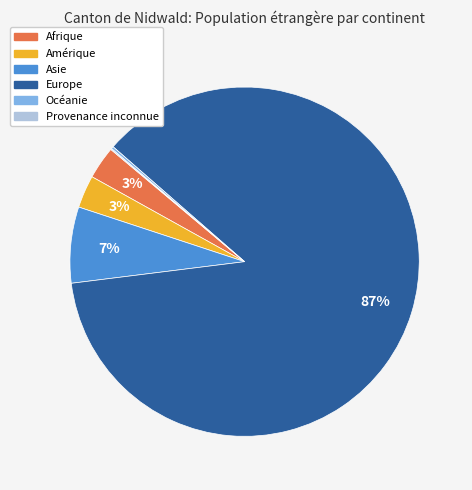

What is the largest slice in the pie chart?

Europe